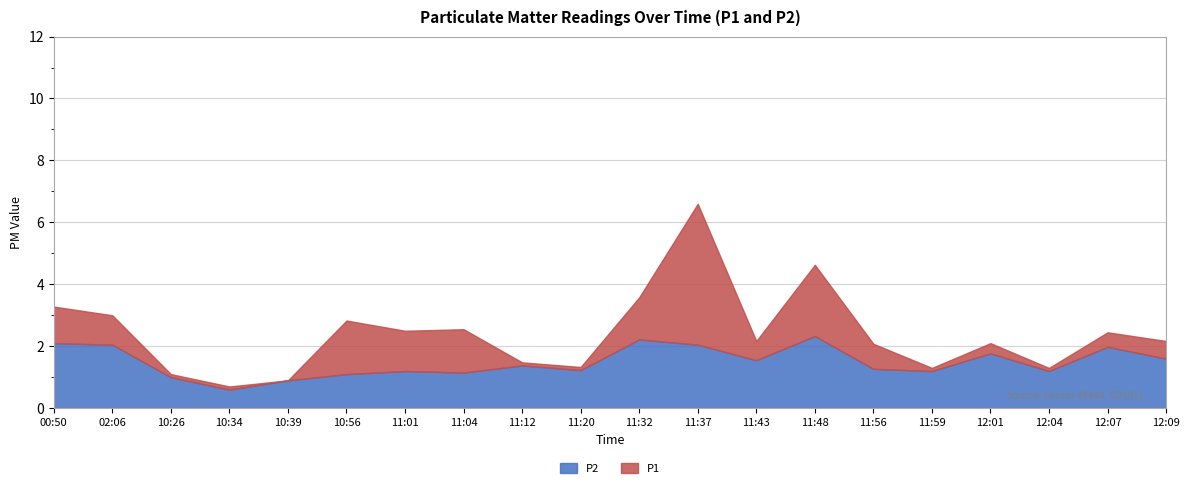

Which series has the largest range (max minus min)?

P1